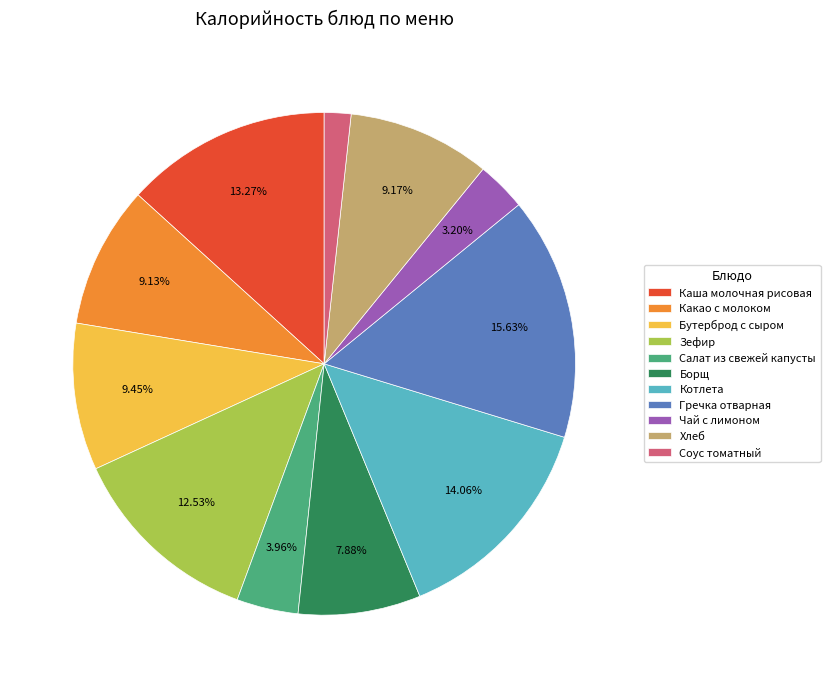

How many segments does this pie chart have?

11